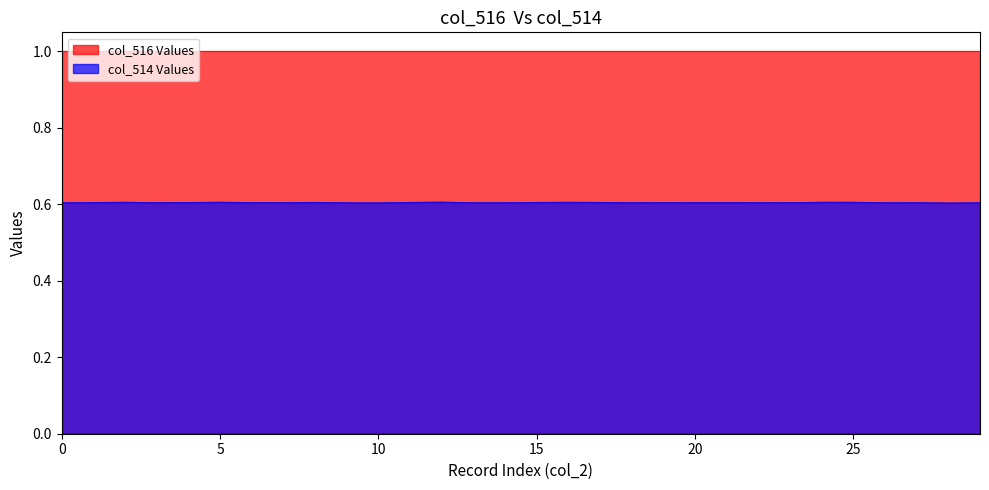

What is the highest value of the col_516 Values series?

1.0